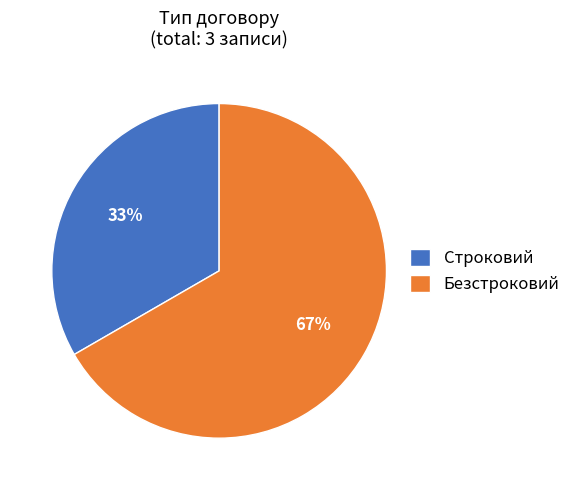

Does Строковий account for over 50% of the chart?

No